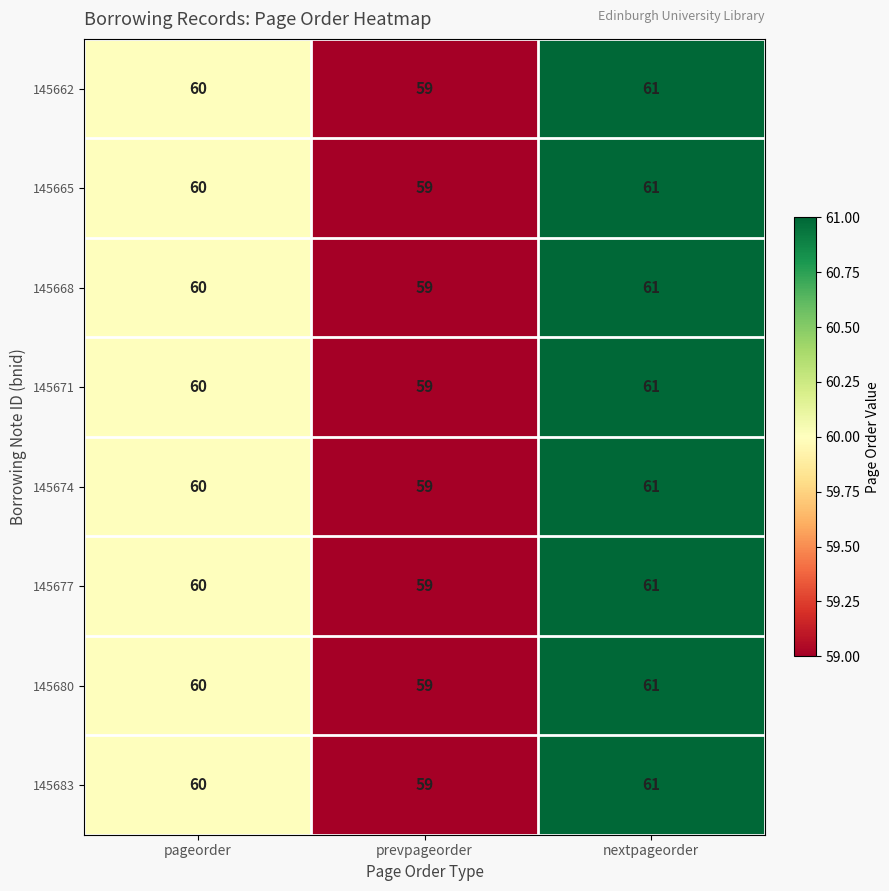

At which label is 145674 closest to 60?

pageorder